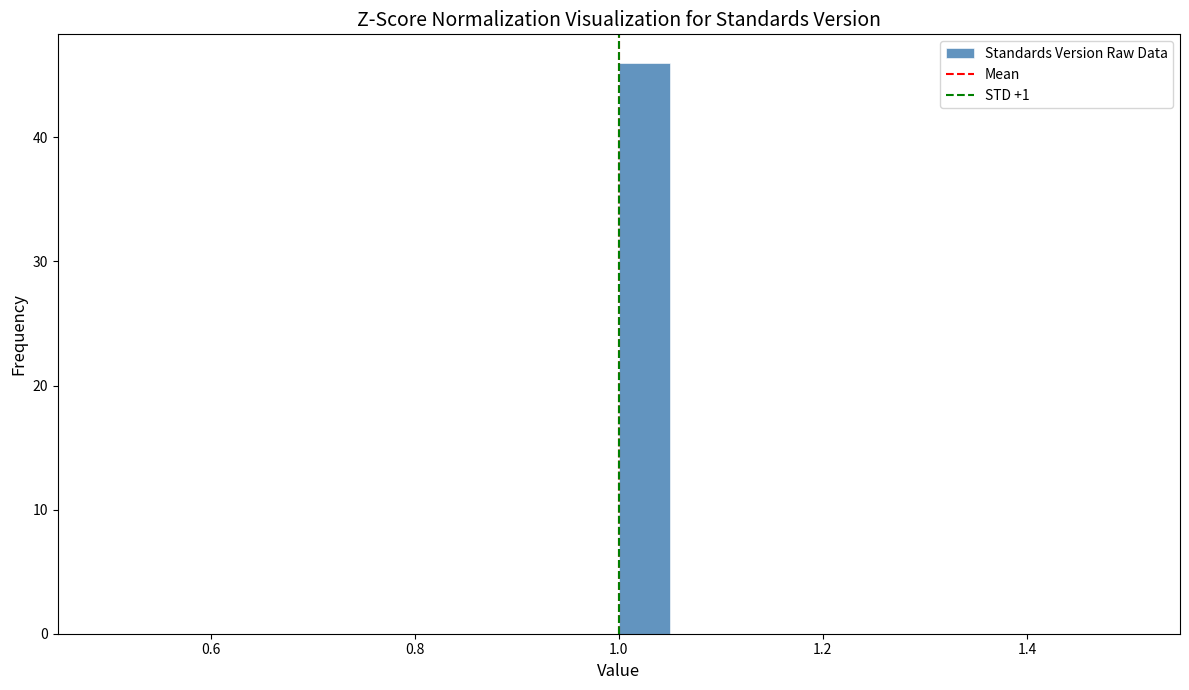

Read against the x-axis, roughly where is the centre of the tallest bar?

1.02